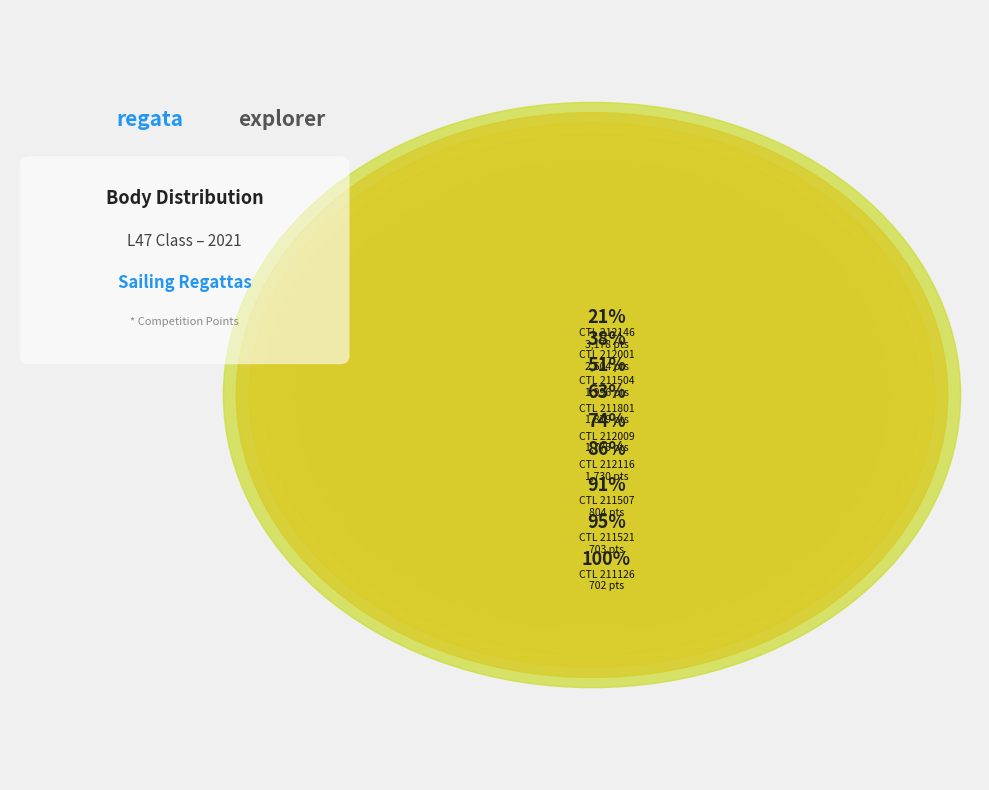

Count the number of slices in the pie.

9